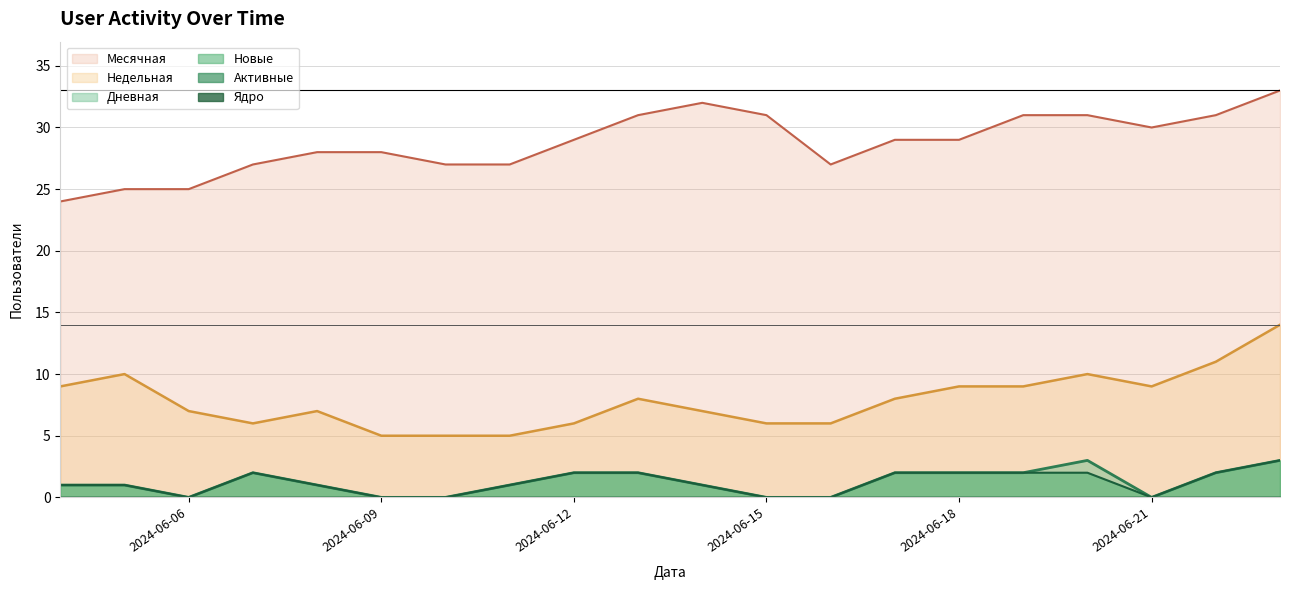

Is it true that Недельная equals 10 at 2024-06-15?

False